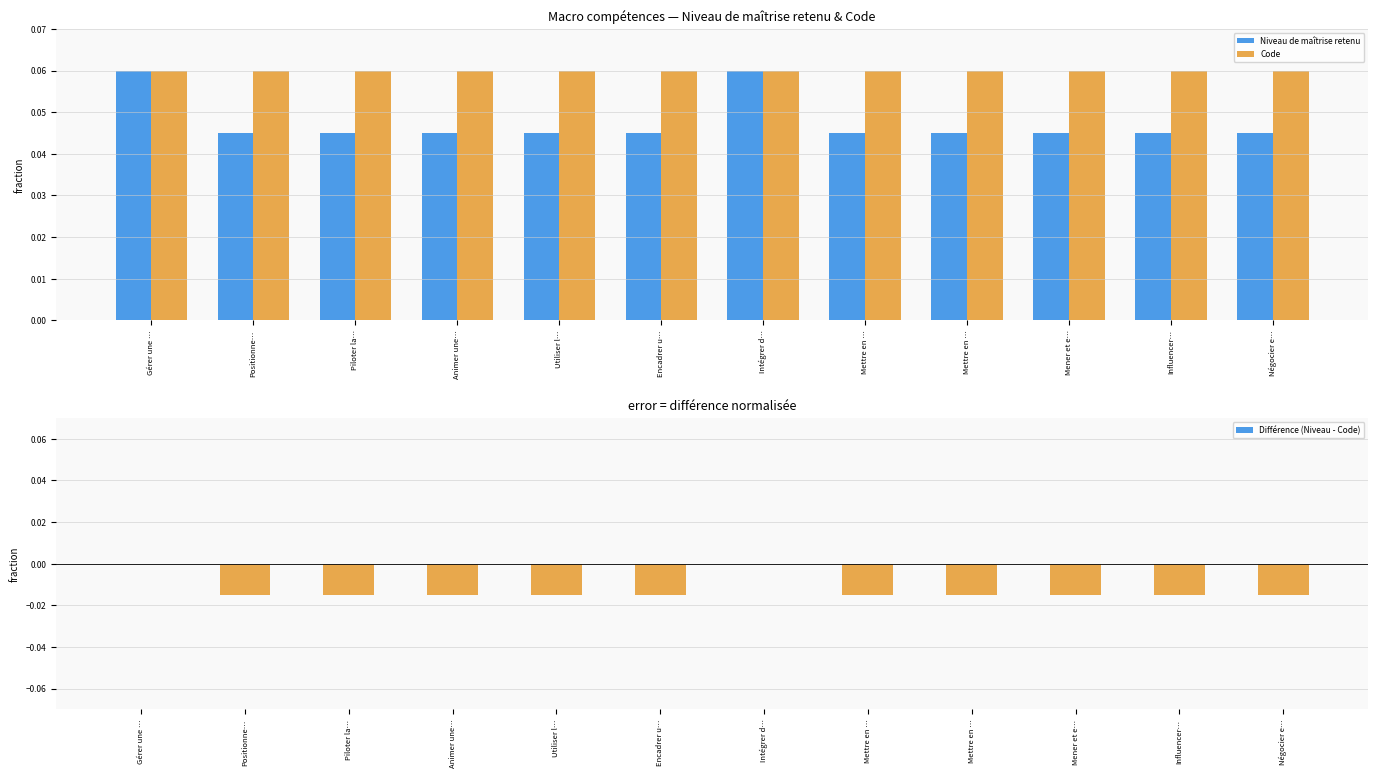

Which series has the widest spread of values?

Niveau de maîtrise retenu